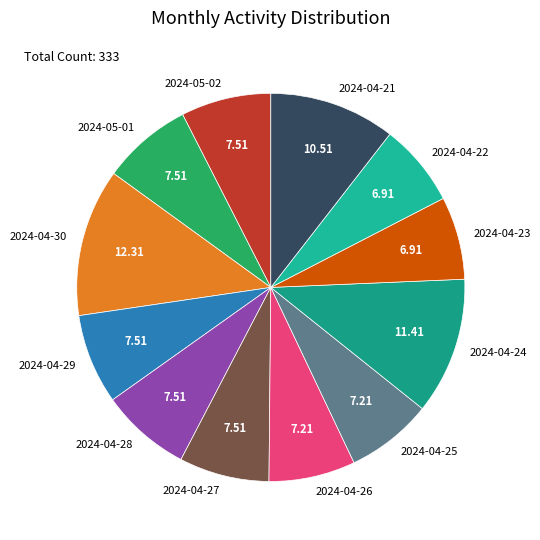

The 2024-05-02 slice represents 8% of the pie. True or false?

True